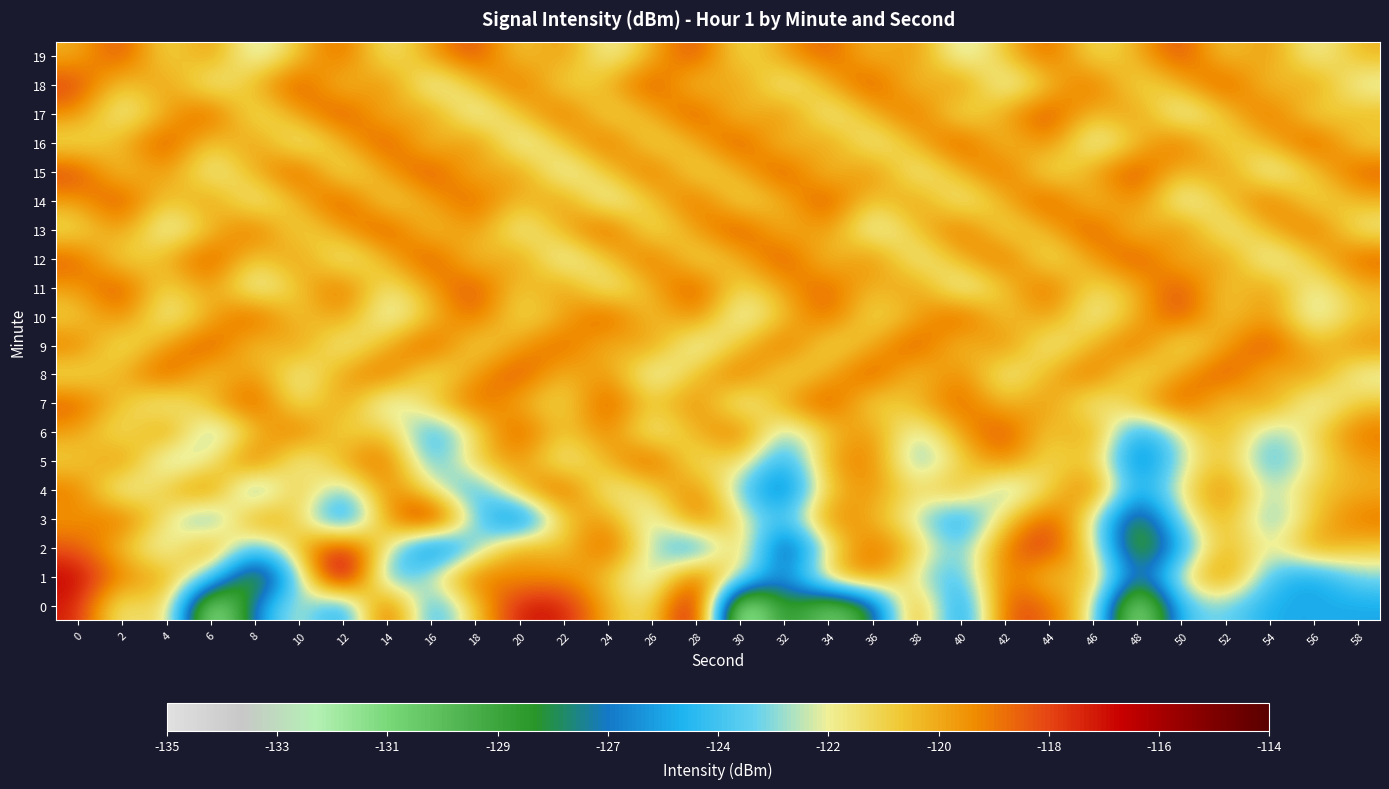

What is the difference between the highest and lowest values at 26?

6.0